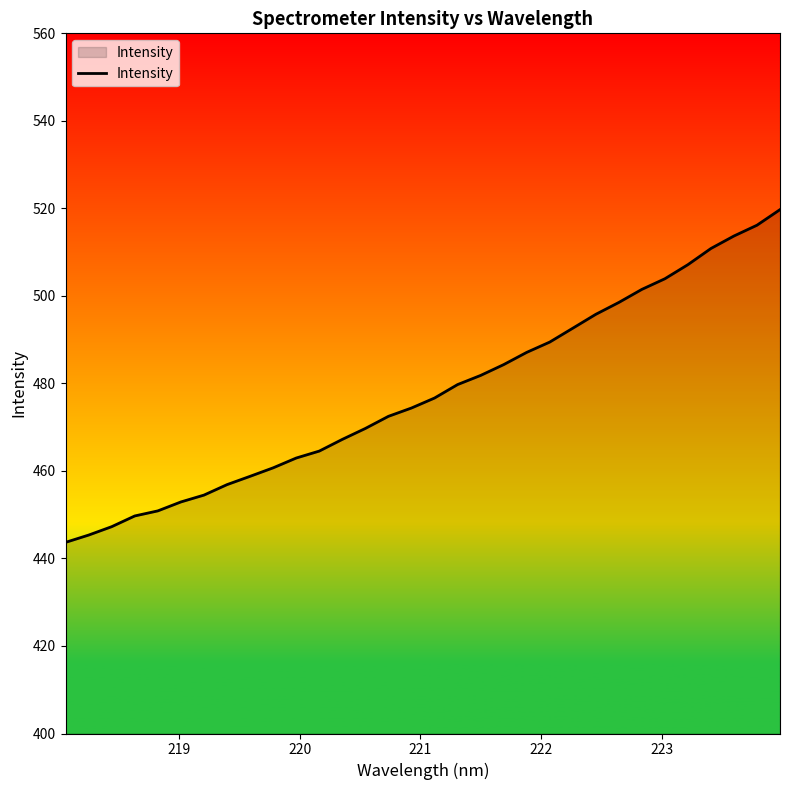

What is the smallest value displayed?

443.7